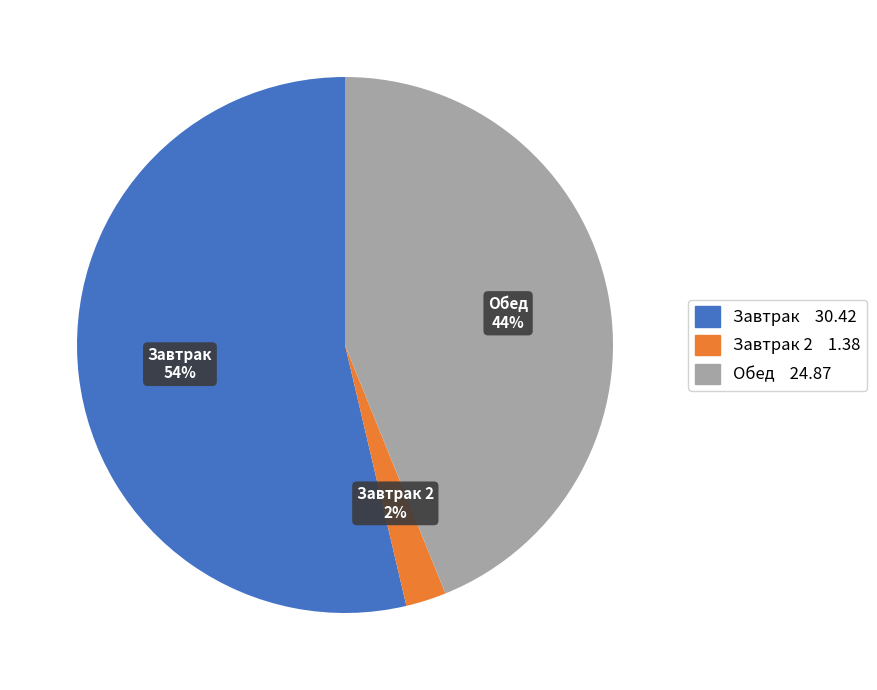

To the nearest percent, what portion does Завтрак represent?

54%